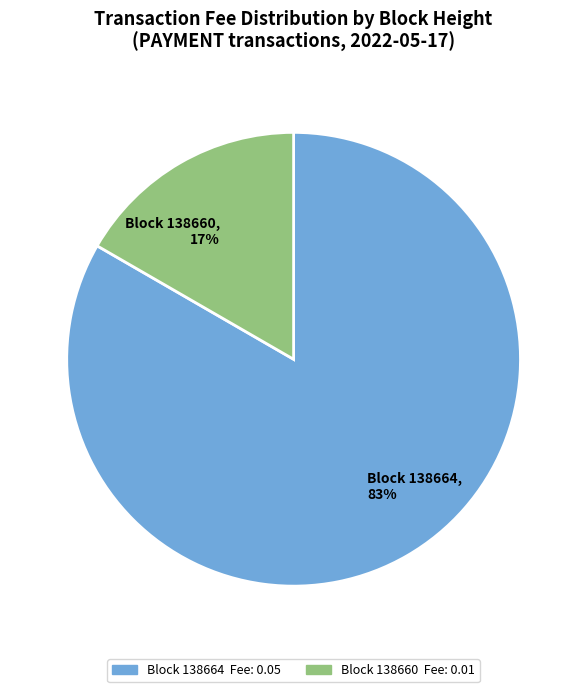

Does Block 138664, 83% account for over 50% of the chart?

Yes